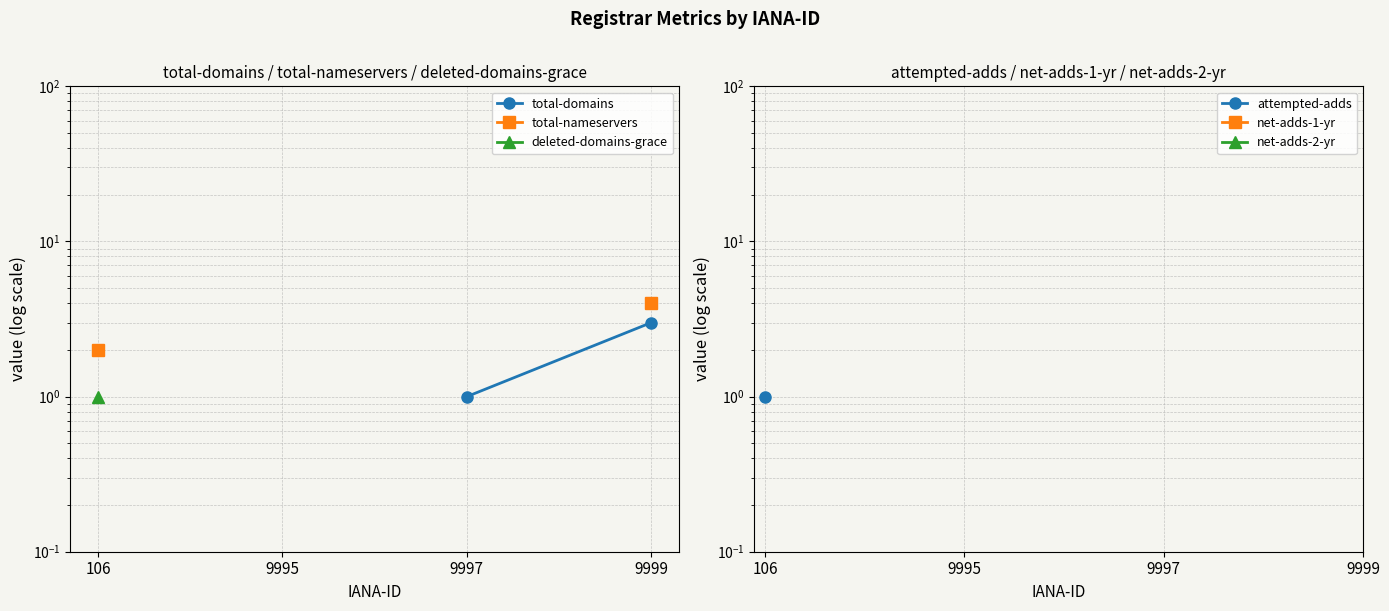

What is the maximum value for attempted-adds?

1.0